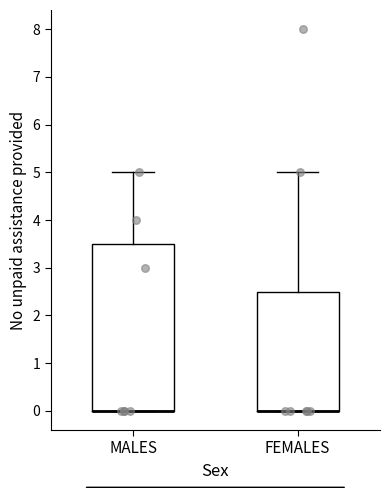

Reading left to right, read every box against the y-axis: the position of its median line, the range the box covers, and the ends of its whiskers. The values are not printed on the chart, so give them approximately, as read against the axis.

MALES: median 0.0 (drawn on the box's lower edge), box 0.0 to 3.5, whiskers 0.0 to 5.0
FEMALES: median 0.0 (drawn on the box's lower edge), box 0.0 to 2.5, whiskers 0.0 to 5.0